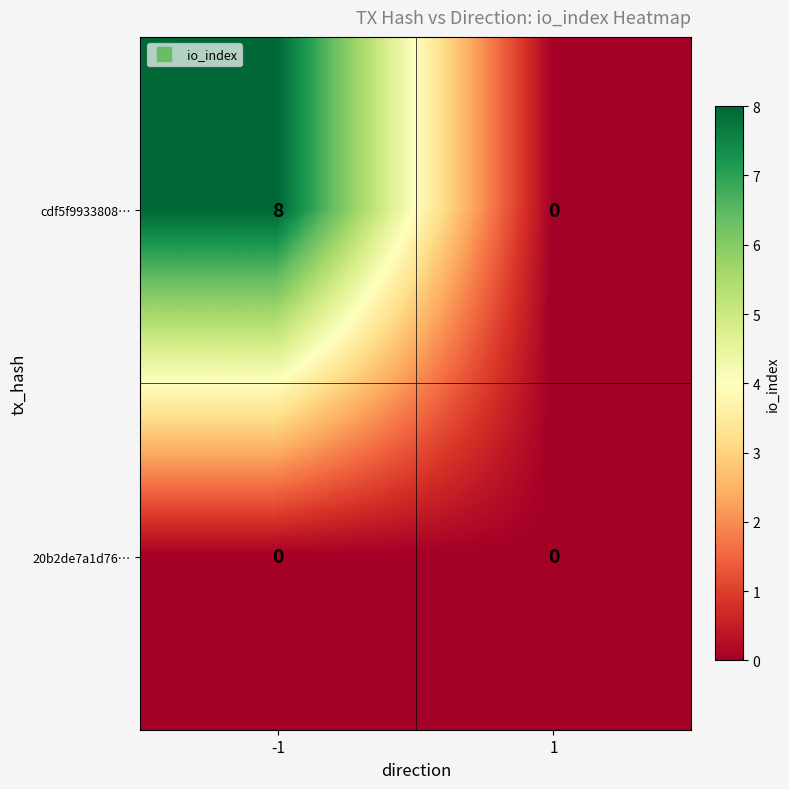

True or false: cdf5f9933808… has a value of 0 at 1.

True